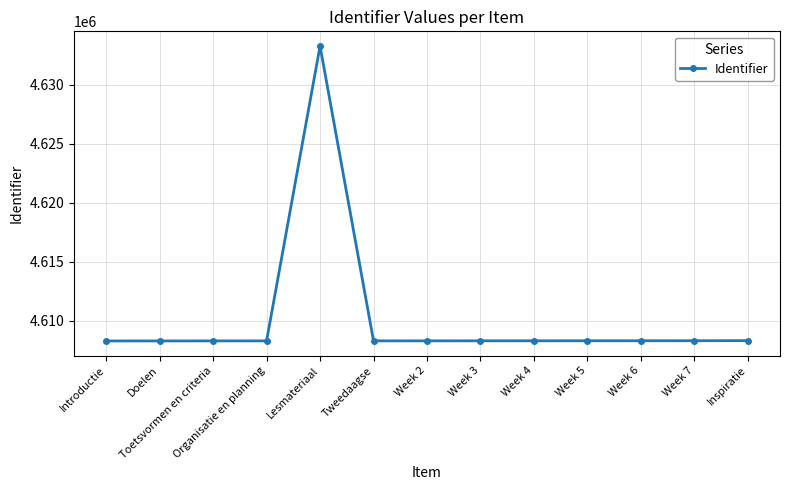

What is the label of the 4th point from the left?

Organisatie en planning